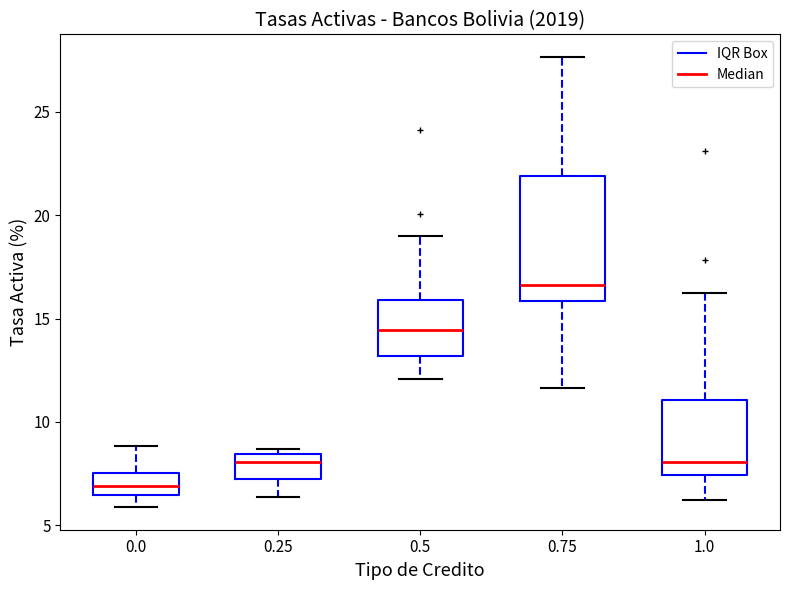

Where does the median line of the box at x = 0.75 sit on the y-axis? The values are not printed on the chart, so give them approximately, as read against the axis.

16.5